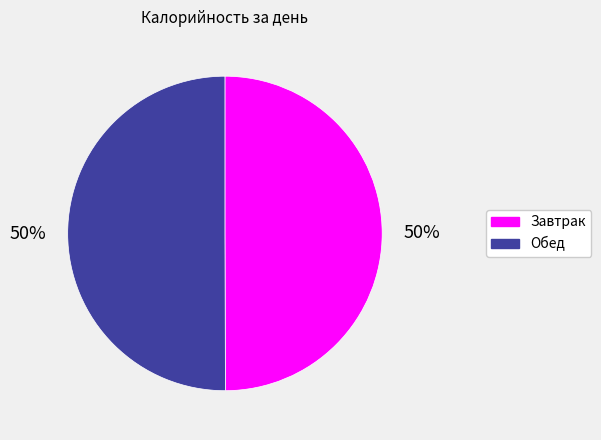

Count the number of slices in the pie.

2